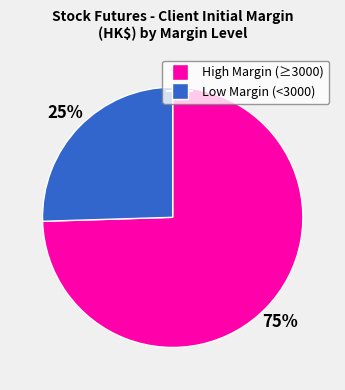

Is there any slice that represents more than half of the pie?

Yes